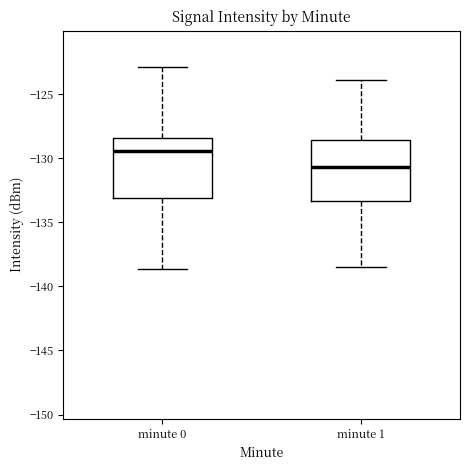

Which box's median line is the lowest?

minute 1